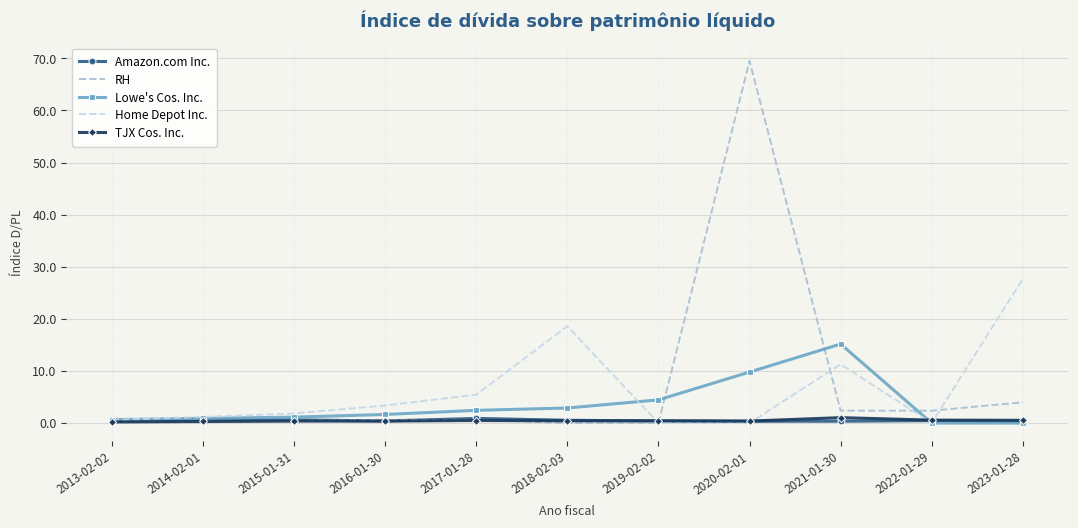

At which label does Home Depot Inc. reach its peak?

2023-01-28